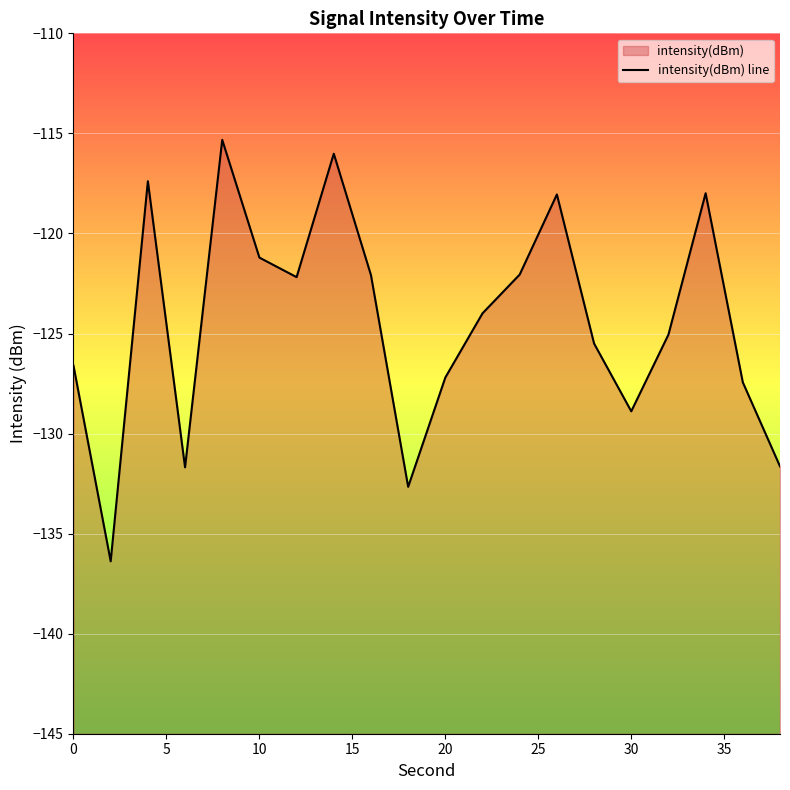

True or false: the data shows -223.8 at 0.

False